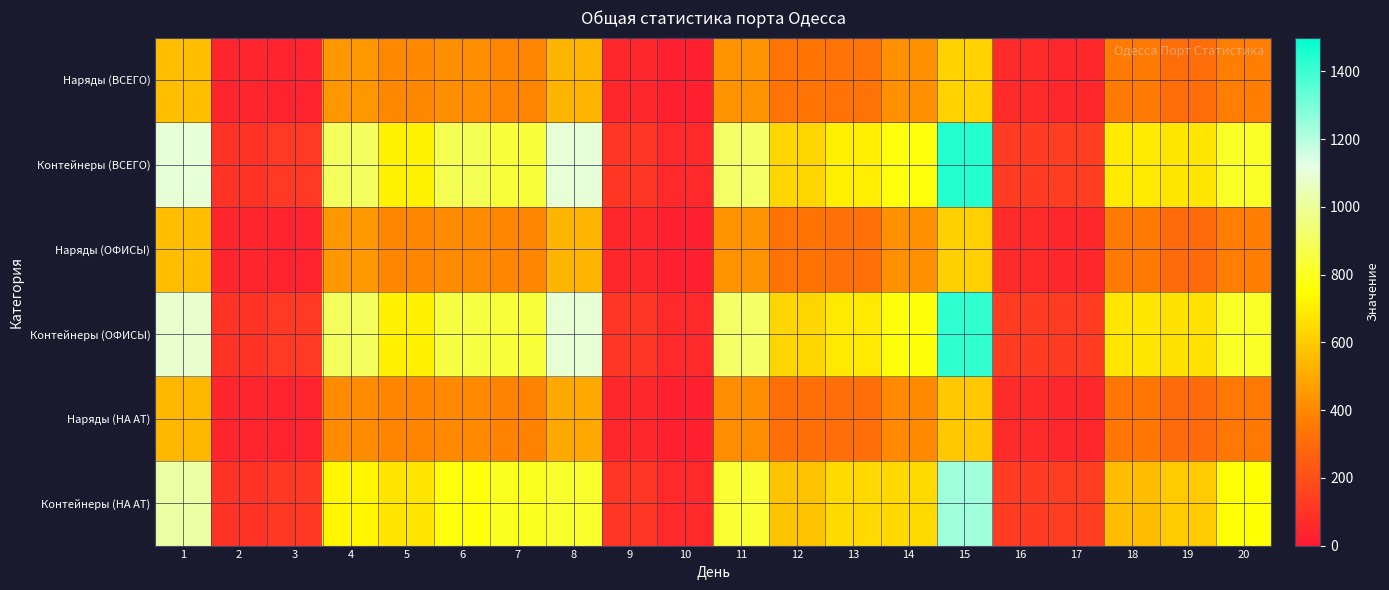

Reading left to right, extract all data points from this chart.

Наряды (ВСЕГО): 1=563	2=46	3=39	4=446	5=402	6=421	7=398	8=536	9=52	10=27	11=437	12=334	13=330	14=429	15=619	16=62	17=49	18=360	19=308	20=367
Контейнеры (ВСЕГО): 1=1098	2=93	3=119	4=903	5=713	6=886	7=842	8=1101	9=108	10=60	11=916	12=632	13=701	14=768	15=1440	16=129	17=133	18=690	19=678	20=813
Наряды (ОФИСЫ): 1=560	2=46	3=39	4=446	5=399	6=416	7=398	8=534	9=52	10=27	11=436	12=333	13=323	14=426	15=614	16=62	17=48	18=356	19=300	20=367
Контейнеры (ОФИСЫ): 1=1086	2=93	3=119	4=903	5=709	6=861	7=842	8=1094	9=108	10=60	11=915	12=629	13=687	14=765	15=1420	16=129	17=129	18=679	19=663	20=813
Наряды (НА АТ): 1=541	2=46	3=38	4=414	5=393	6=409	7=387	8=496	9=52	10=27	11=417	12=318	13=314	14=408	15=590	16=62	17=49	18=342	19=298	20=350
Контейнеры (НА АТ): 1=1014	2=93	3=115	4=726	5=676	6=769	7=799	8=825	9=108	10=60	11=834	12=580	13=640	14=640	15=1239	16=129	17=133	18=557	19=596	20=754